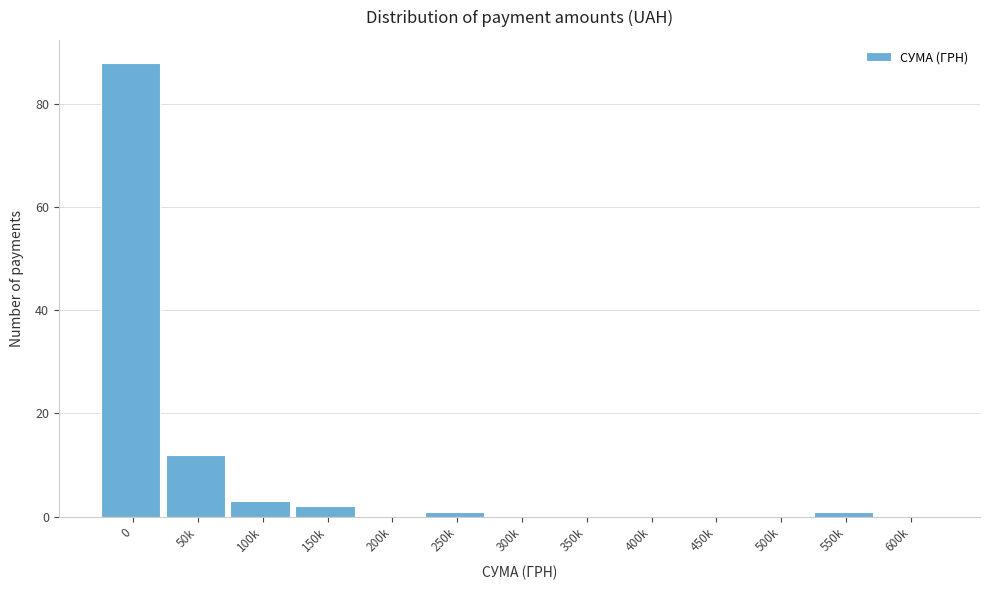

Reading left to right, what are all the values shown in this chart?

0=88	50k=12	100k=3	150k=2	200k=0	250k=1	300k=0	350k=0	400k=0	450k=0	500k=0	550k=1	600k=0